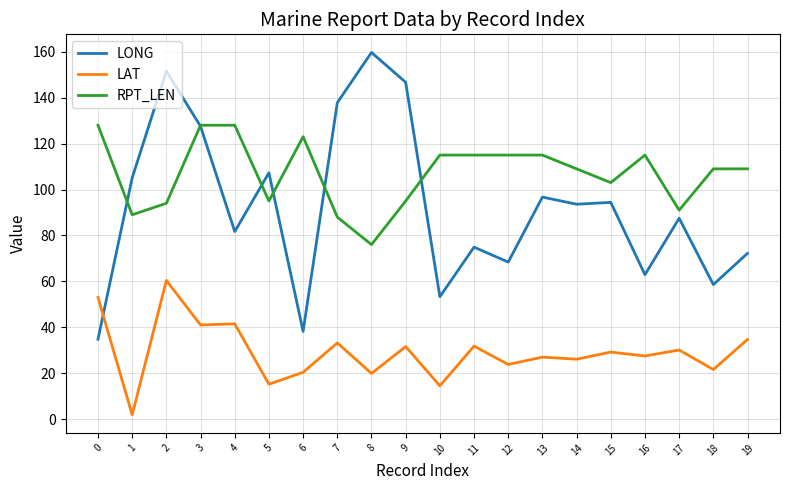

Which series has the largest range (max minus min)?

LONG